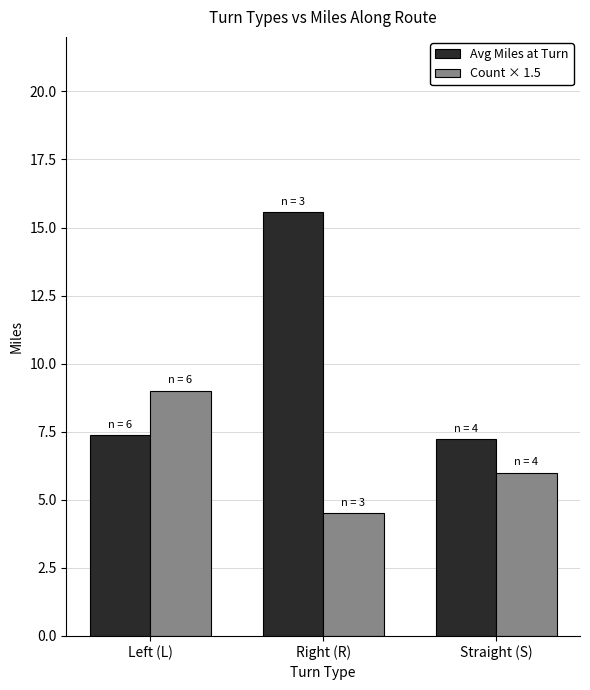

What is the difference between the Count × 1.5 values at Right (R) and Left (L)?

4.5